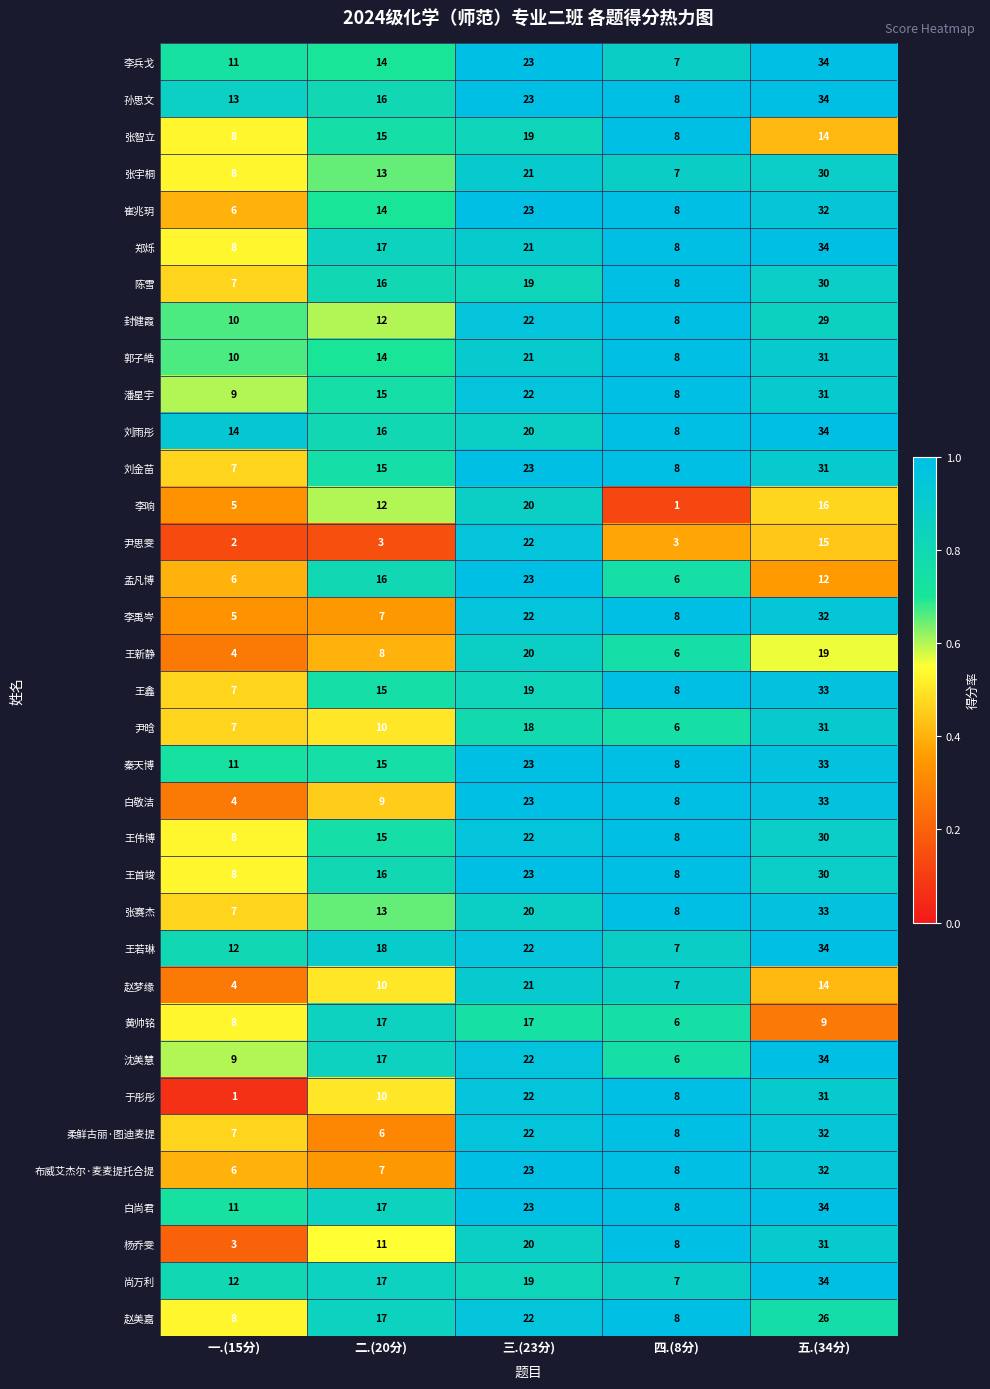

What is the total value across all series at 五.(34分)?

992